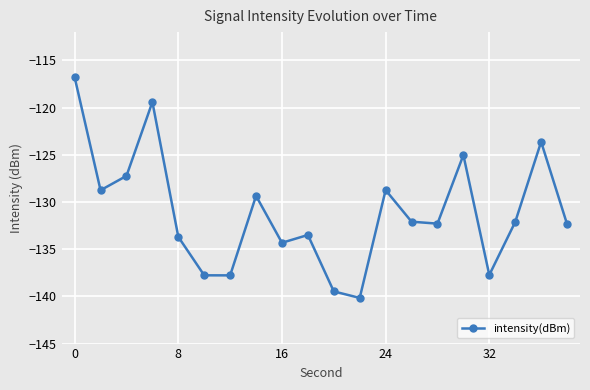

What is the smallest value displayed?

-140.2